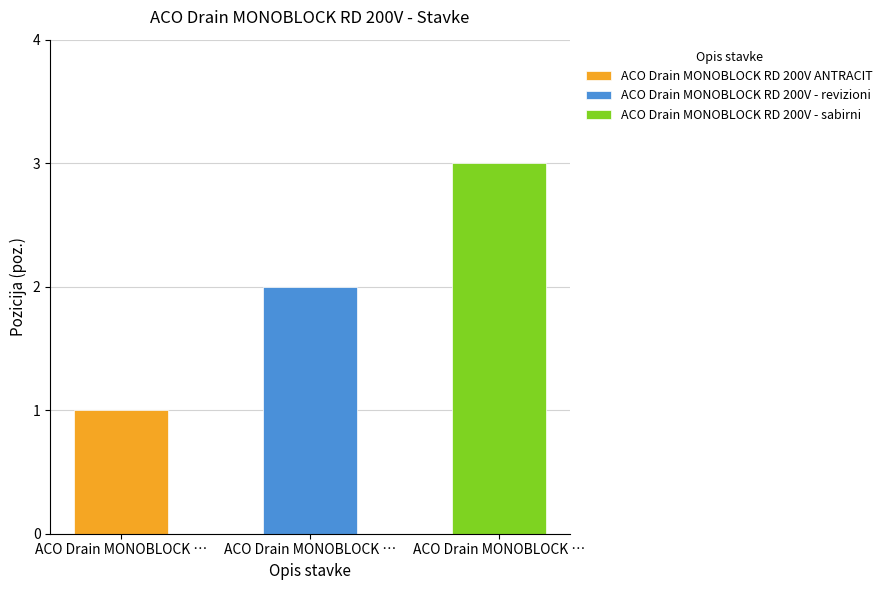

What is the smallest value displayed?

1